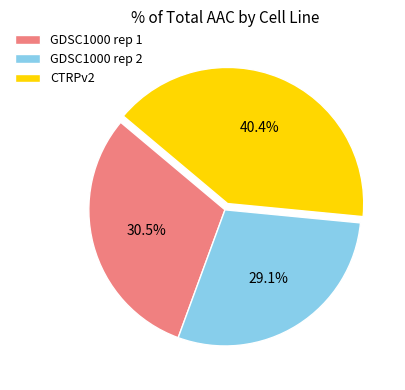

To the nearest percent, what is the difference between the largest and smallest slice percentages?

11%